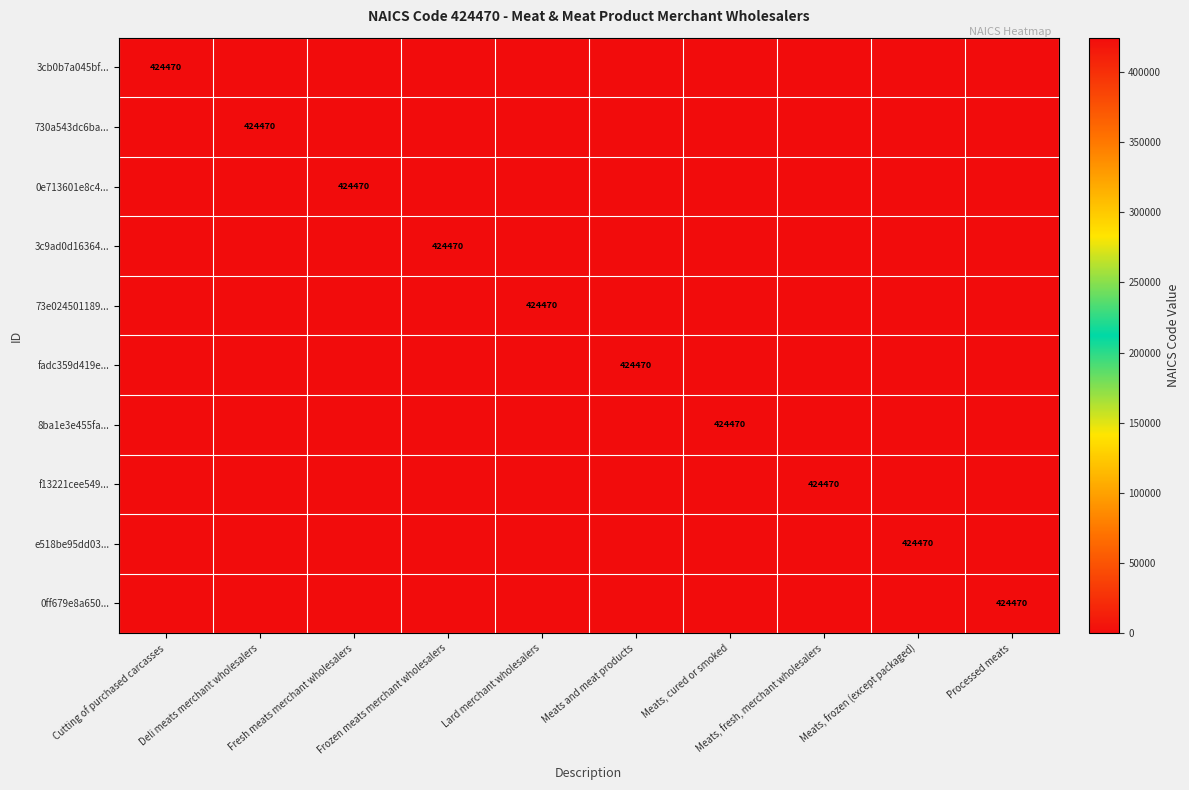

The value of f13221cee549... at Meats, fresh, merchant wholesalers is 424470. True or false?

True